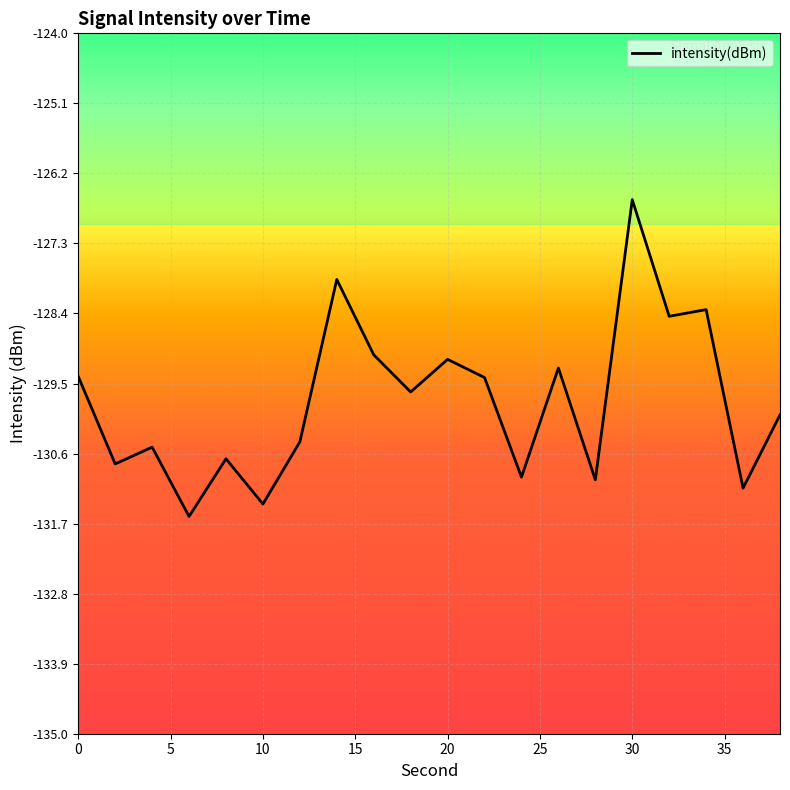

Reading left to right, transcribe all the data shown in this chart.

-129.4	-130.8	-130.5	-131.6	-130.7	-131.4	-130.4	-127.9	-129.0	-129.6	-129.1	-129.4	-131.0	-129.3	-131.0	-126.6	-128.4	-128.3	-131.1	-130.0